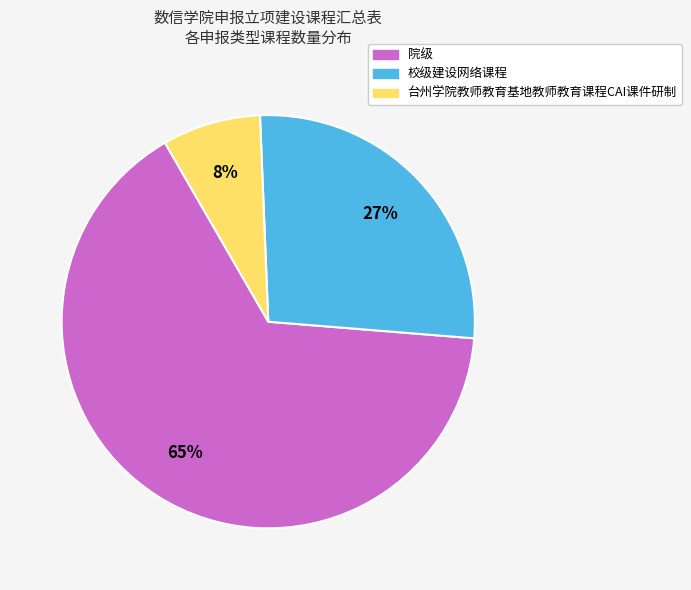

How many slices are in this pie chart?

3